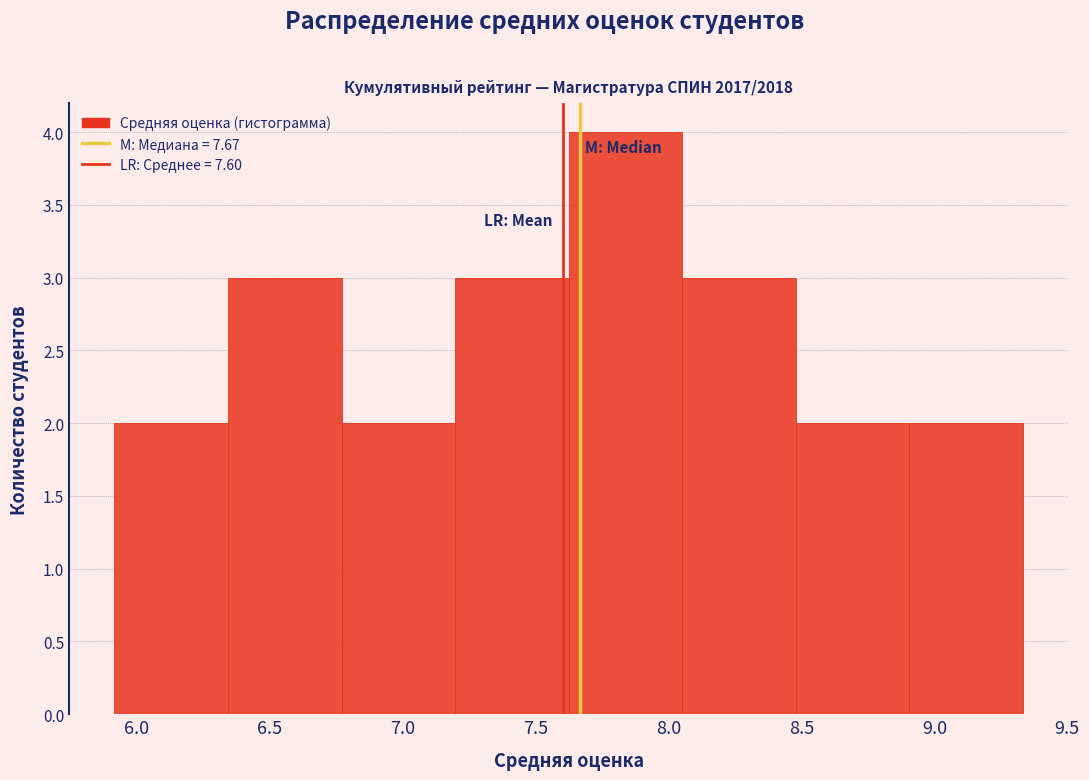

What is the height of the bar covering 8.50 to 8.90 on the x-axis? Neither the bar edges nor the heights are printed on the chart, so give them approximately, as read against the axes.

2